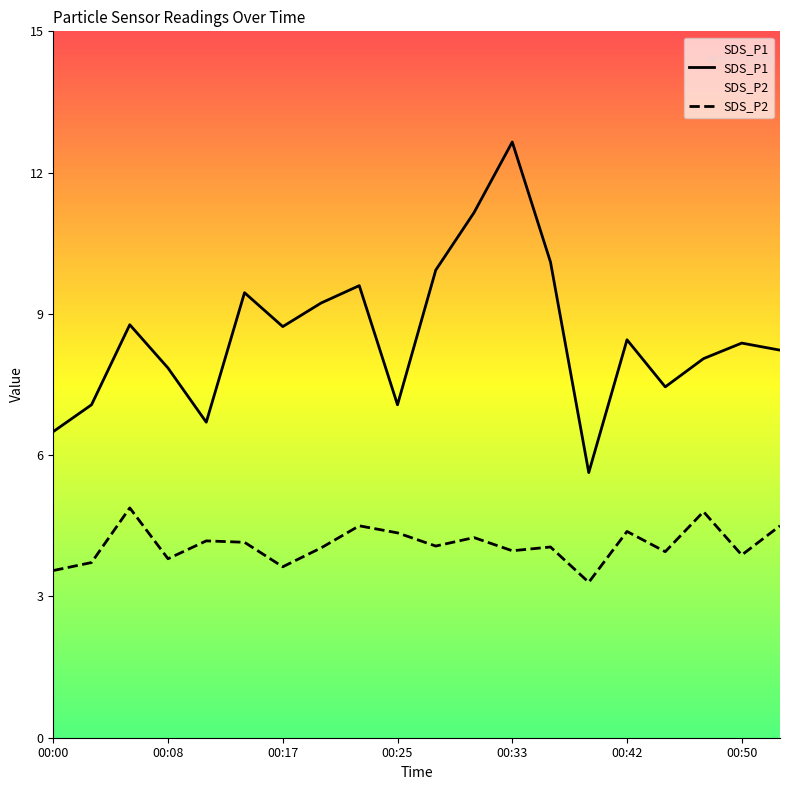

Which series has the widest spread of values?

SDS_P1